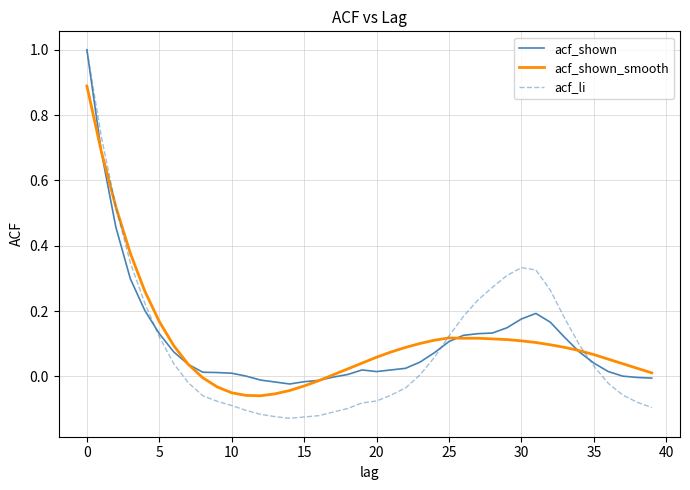

What is the greatest value displayed?

1.0